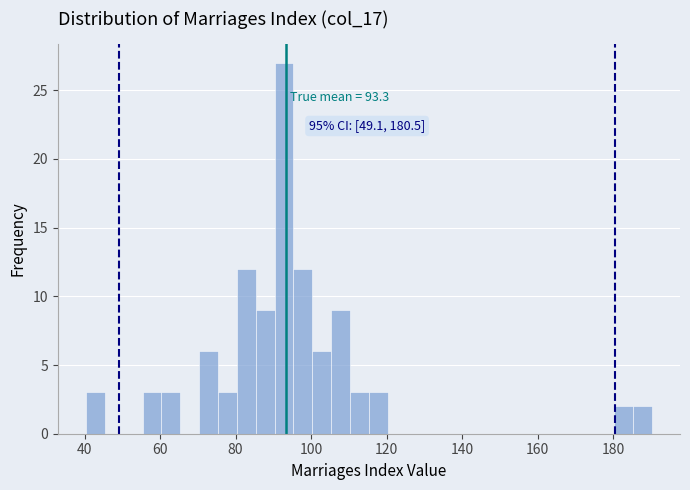

Read against the x-axis, roughly where is the centre of the tallest bar?

92